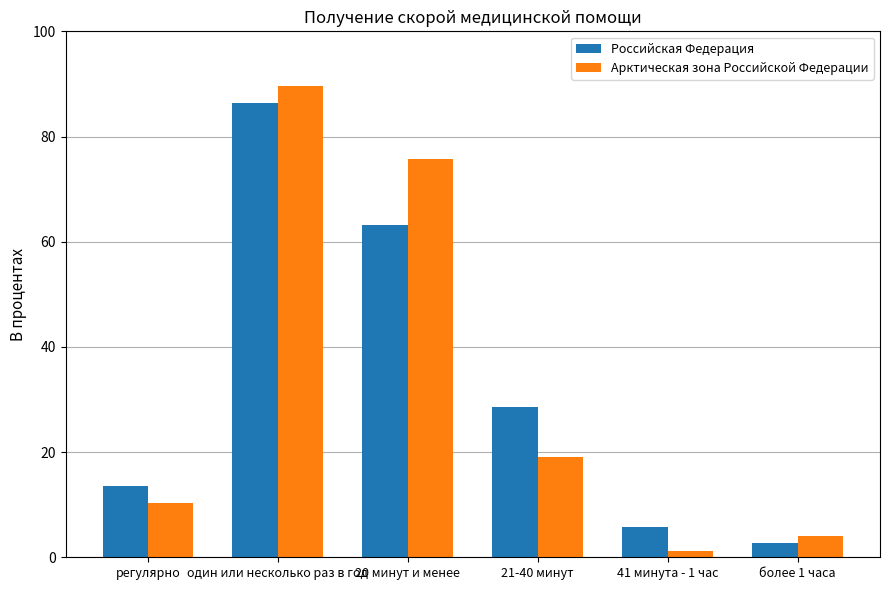

At which category is the sum across all series the highest?

один или несколько раз в год